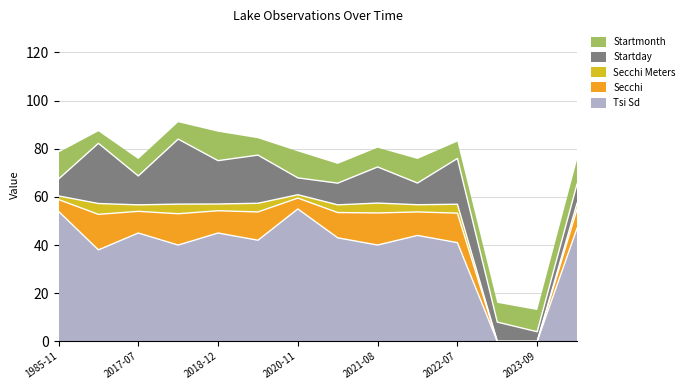

Reading right to left, list all the values displayed in this chart.

Tsi Sd: 47.0	0.0	0.0	41.0	44.0	40.0	43.0	55.0	42.0	45.0	40.0	45.0	38.0	54.0
Secchi: 8.0	0.0	0.0	12.2	9.8	13.3	10.5	4.5	11.8	9.2	13.0	9.0	14.8	4.9
Secchi Meters: 2.4	0.0	0.0	3.7	3.0	4.1	3.2	1.4	3.6	2.8	4.0	2.7	4.5	1.5
Startday: 8.0	4.0	8.0	19.0	9.0	15.0	9.0	7.0	20.0	18.0	27.0	12.0	25.0	7.0
Startmonth: 10.0	9.0	8.0	7.0	10.0	8.0	8.0	11.0	7.0	12.0	7.0	7.0	5.0	11.0